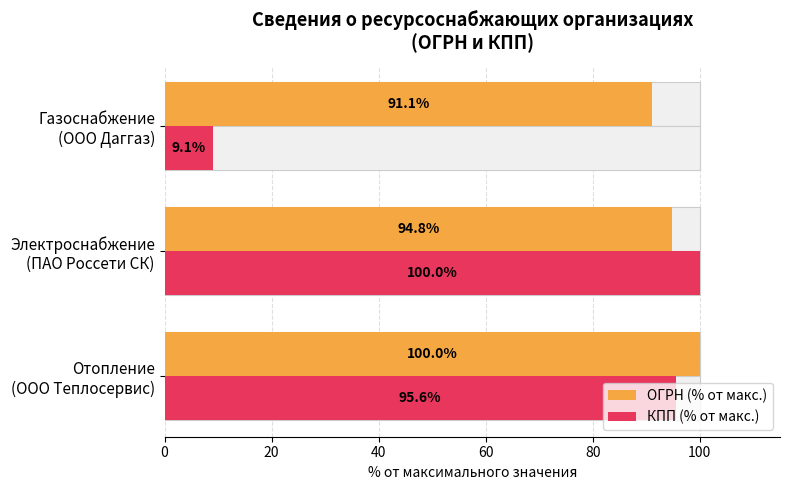

What is the value of the ОГРН (% от макс.) bar at the 2nd from the left?

94.8